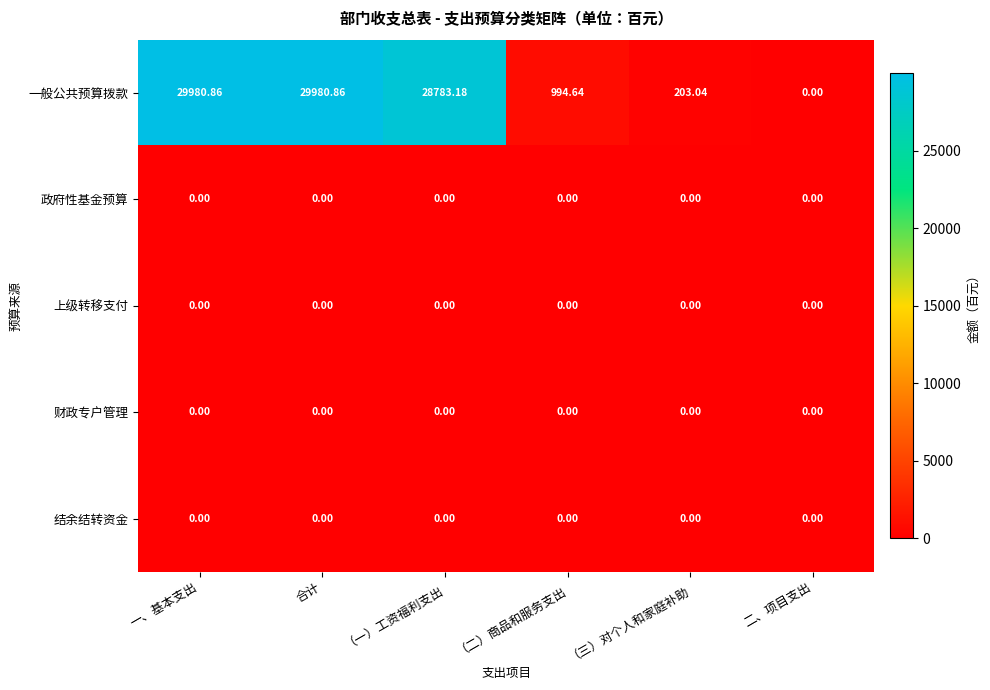

Which series has the largest total across all categories?

一般公共预算拨款